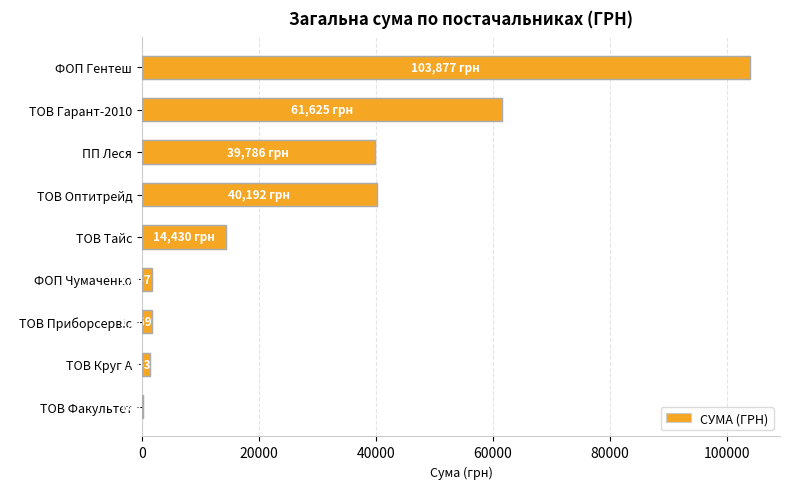

What is the sum of the values at ПП Леся and ТОВ Тайс?

54216.4